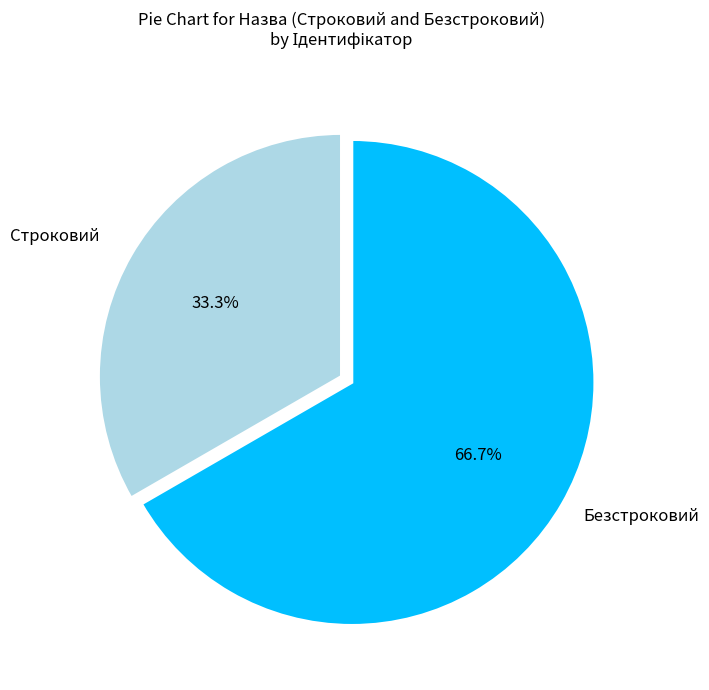

To the nearest percent, what is the average slice percentage?

50%